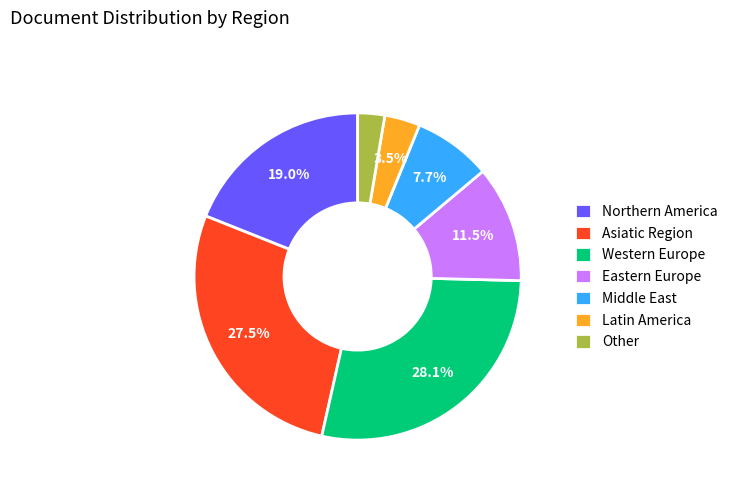

Which has a higher value, Western Europe or Other?

Western Europe